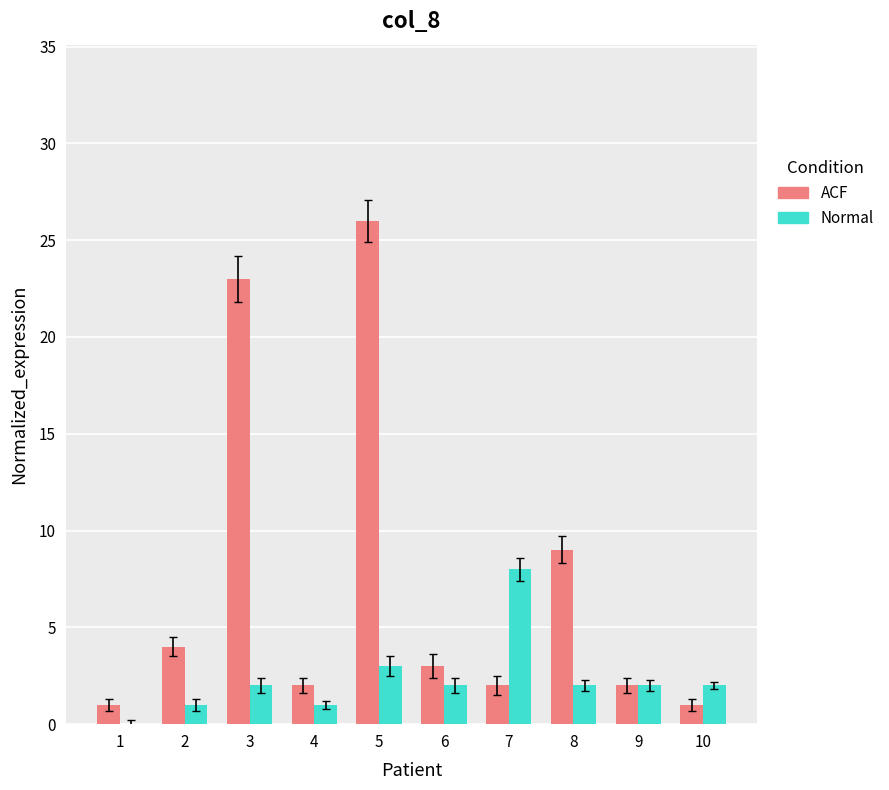

Reading right to left, list all the values displayed in this chart.

ACF: 10=1	9=2	8=9	7=2	6=3	5=26	4=2	3=23	2=4	1=1
Normal: 10=2	9=2	8=2	7=8	6=2	5=3	4=1	3=2	2=1	1=0